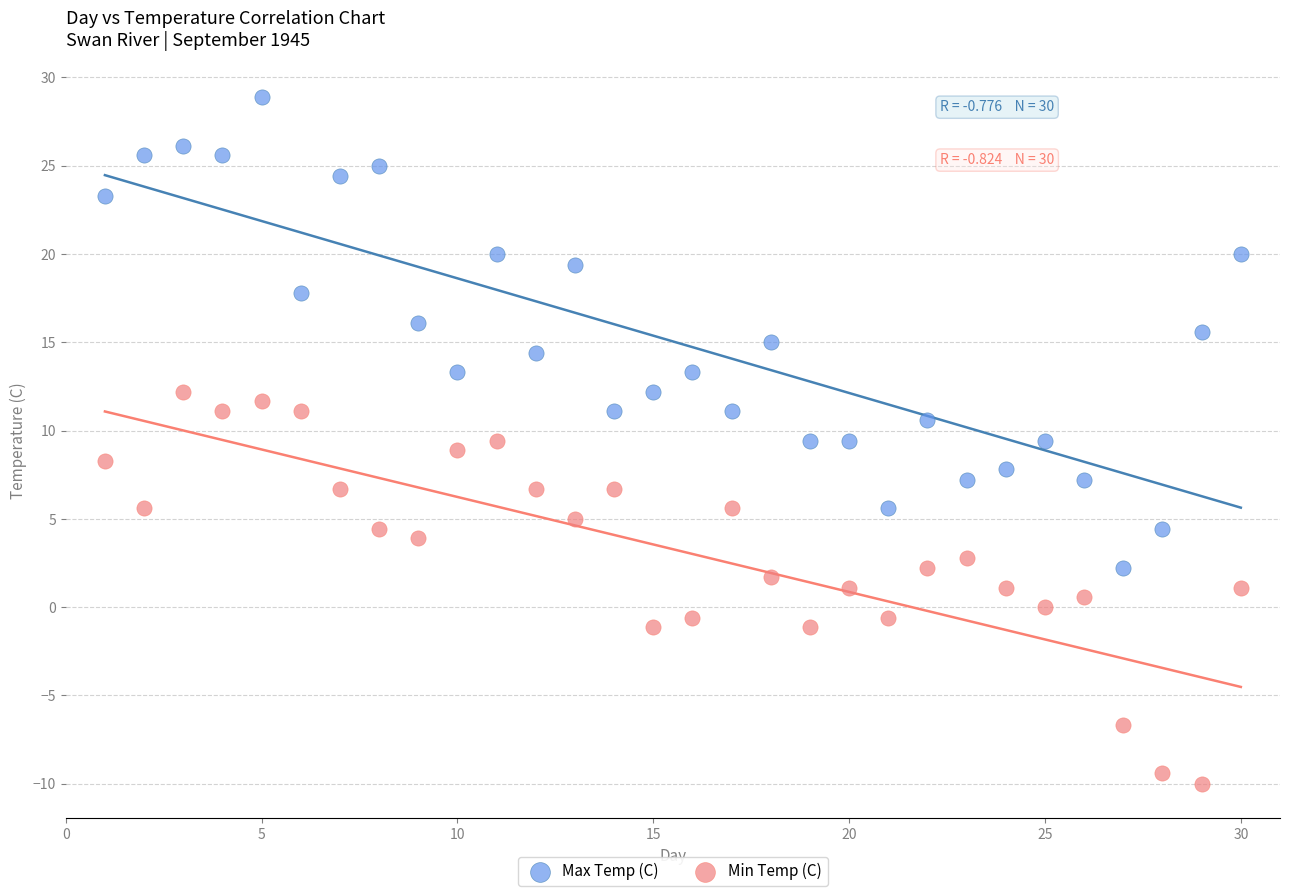

Across all data points, what is the range of Y values (max minus min)?

38.9